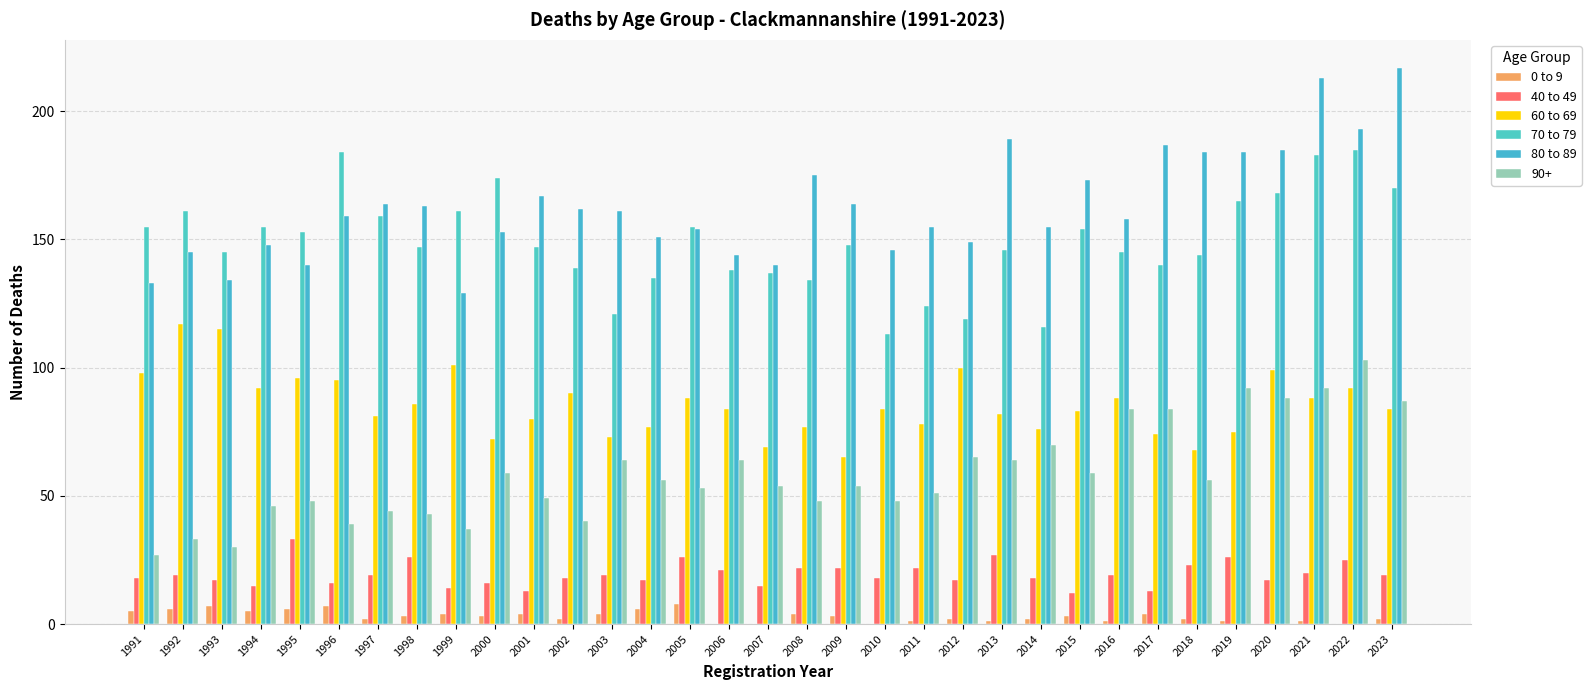

Which category has the lowest value across all series?

2006